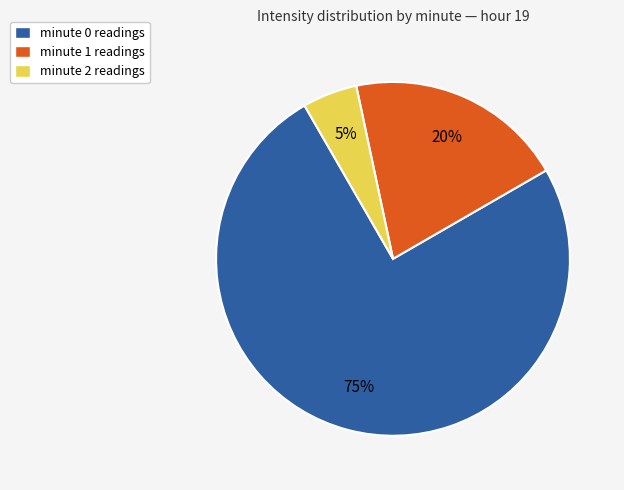

Count the number of slices in the pie.

3